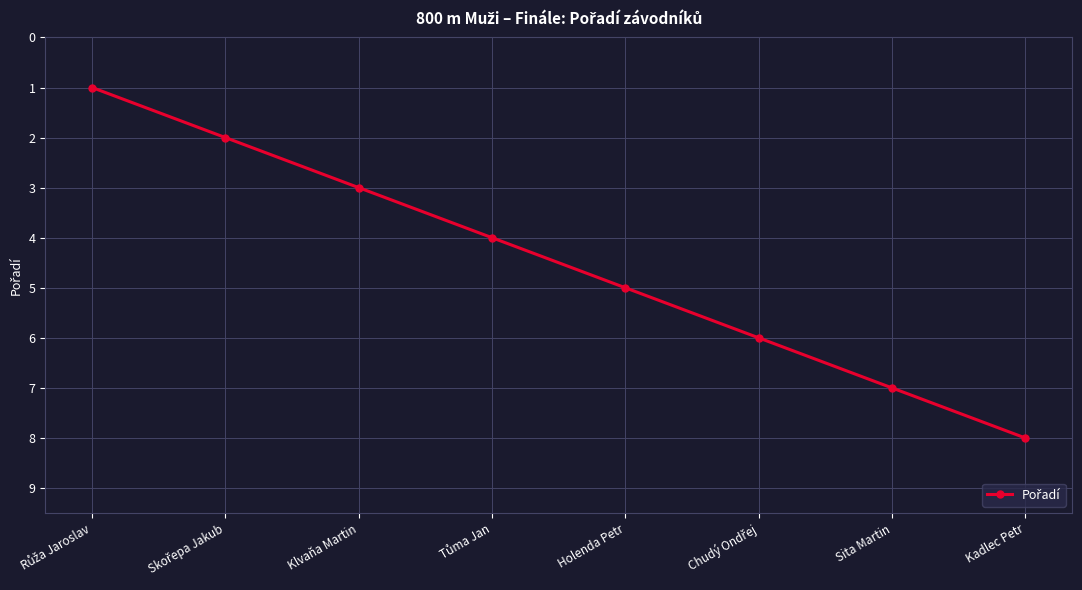

What position from the left is Sita Martin?

7